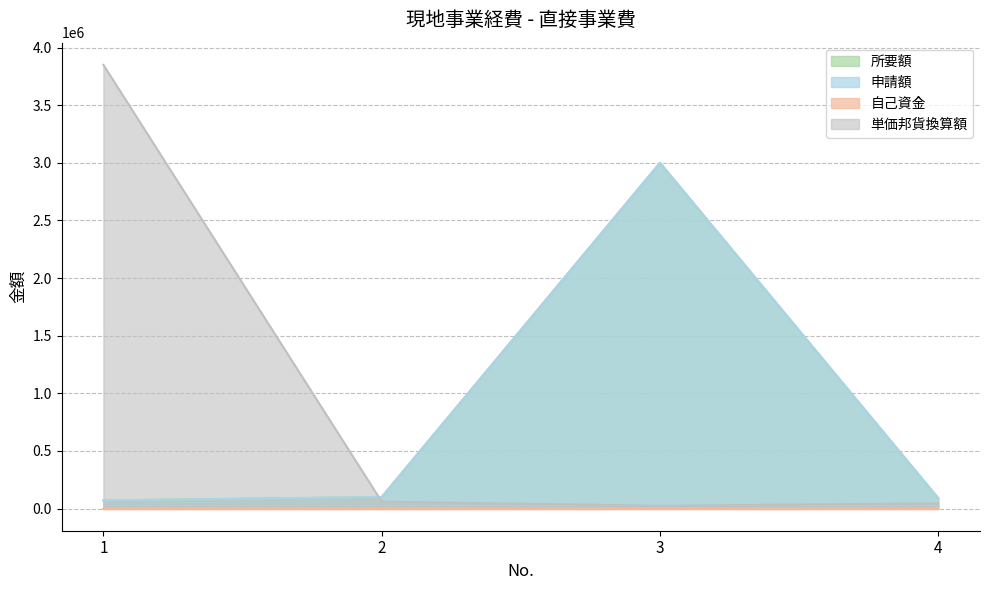

Which series has the largest range (max minus min)?

単価邦貨換算額